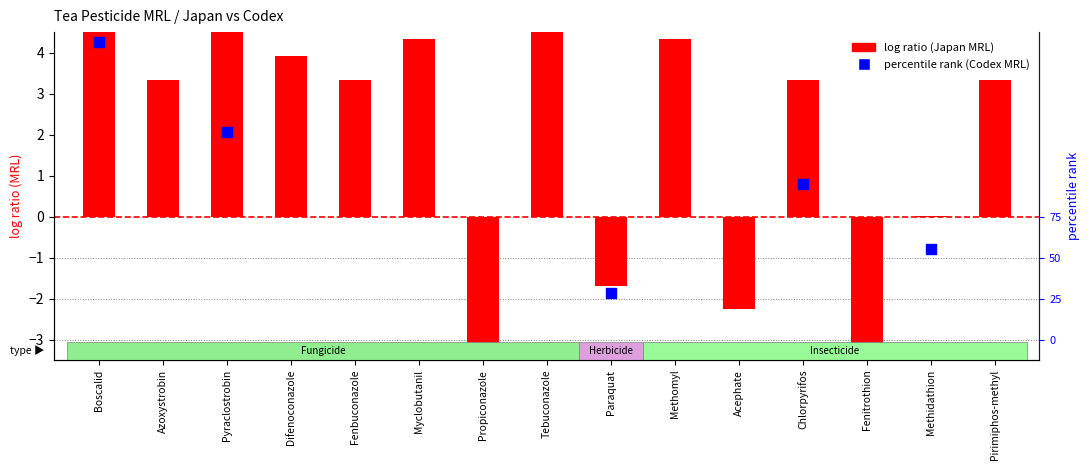

Which series reaches the maximum Y coordinate?

log ratio (Japan MRL)